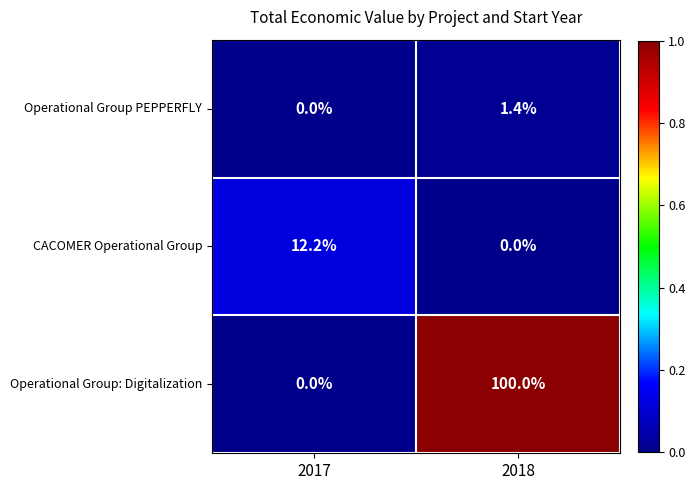

Reading left to right, list all the values displayed in this chart.

Operational Group PEPPERFLY: 2017=0.0	2018=1.4
CACOMER Operational Group: 2017=12.2	2018=0.0
Operational Group: Digitalization: 2017=0.0	2018=100.0